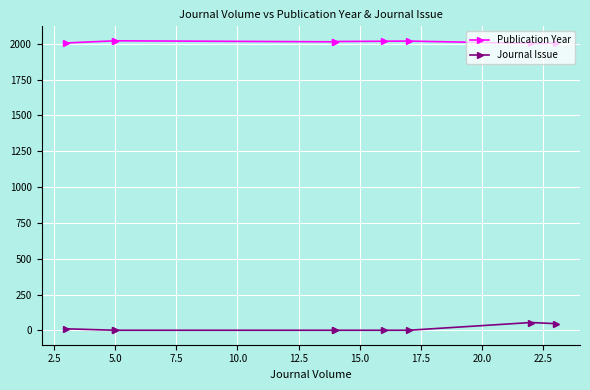

True or false: Publication Year and Journal Issue cross at least once.

False